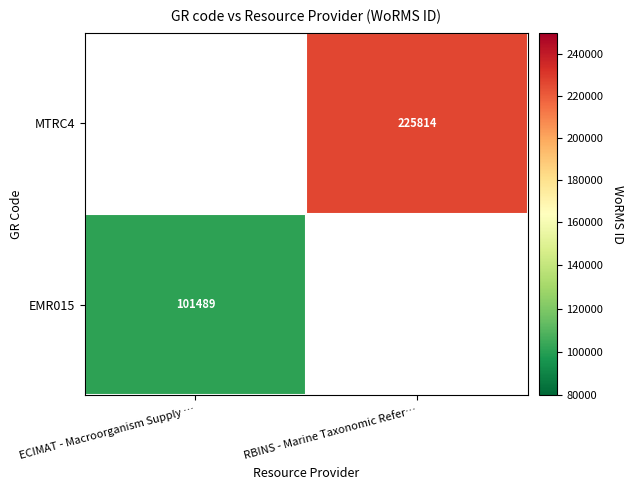

The EMR015 series shows 27367 at ECIMAT - Macroorganism Supply …. True or false?

False